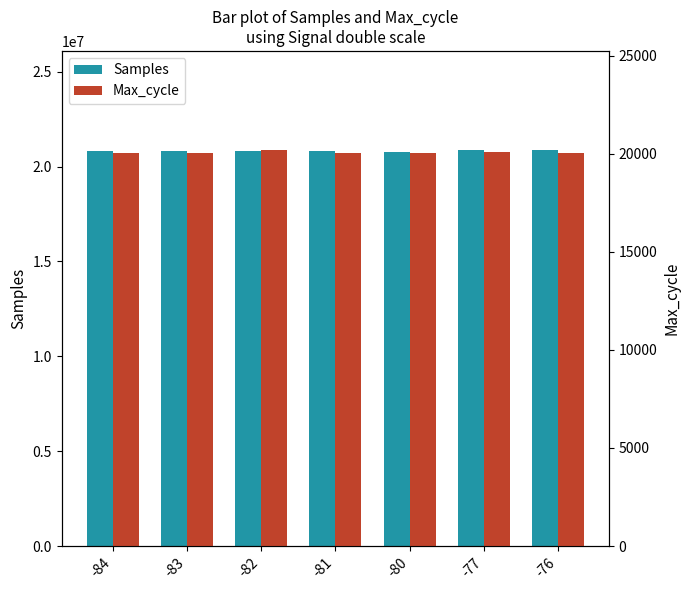

Reading right to left, what are all the values shown in this chart?

Samples: 20877153.0	20848861.5	20794202.0	20808977.8	20803317.8	20805076.7	20806095.7
Max_cycle: 20059.0	20088.0	20061.0	20062.2	20191.8	20060.7	20038.3